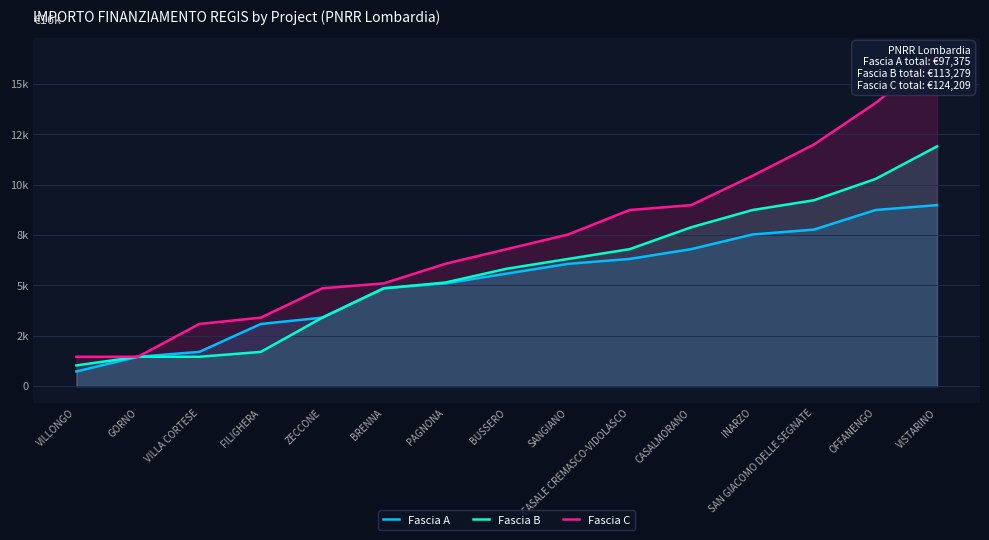

Which series changed the most between PAGNONA and INARZO?

Fascia C